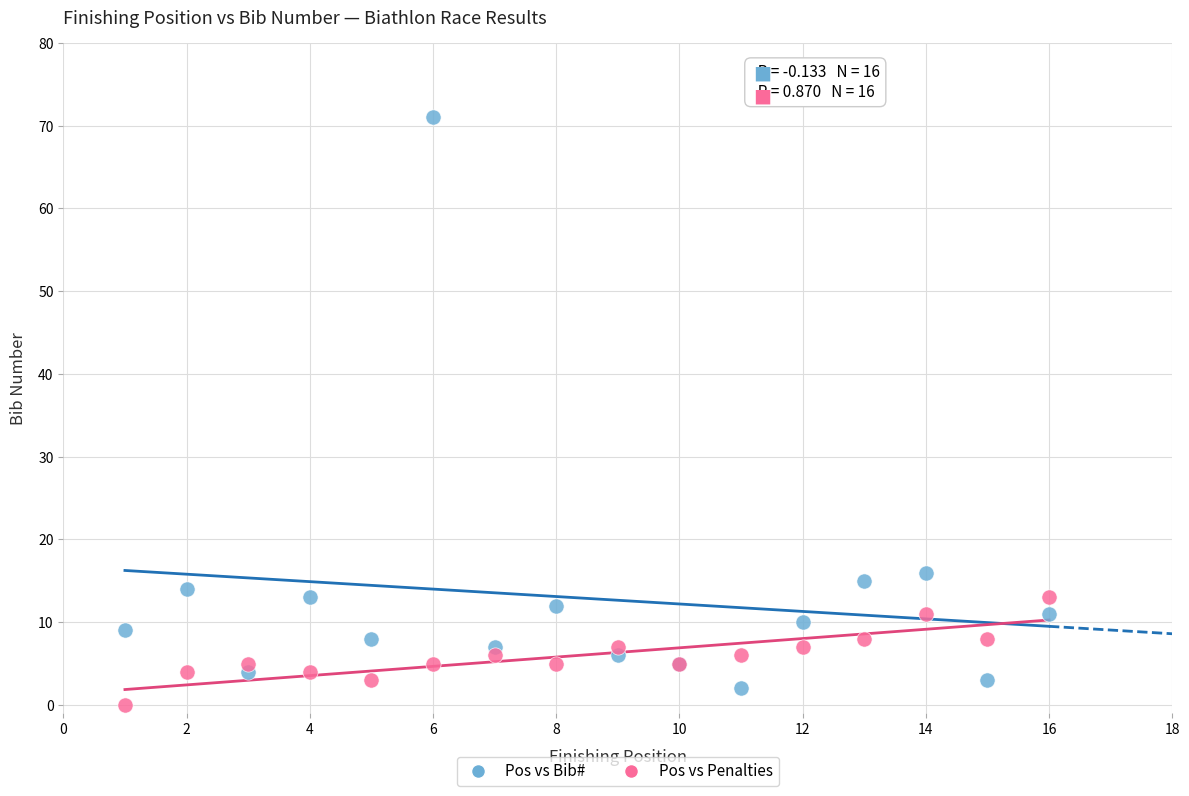

Which series reaches the maximum Y coordinate?

Pos vs Bib#